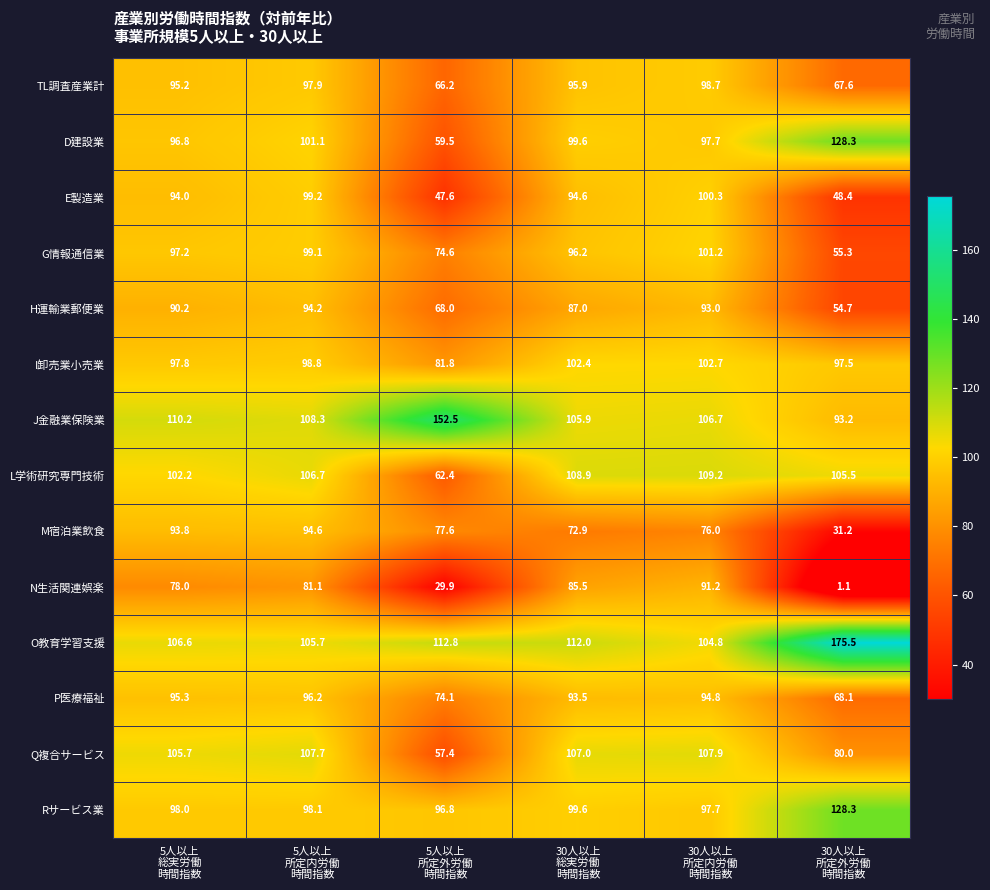

What is the minimum value for I卸売業小売業?

81.8